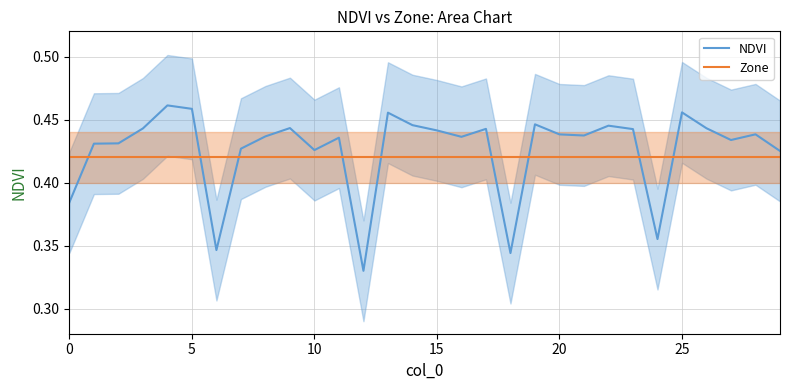

True or false: Zone and NDVI cross at least once.

True